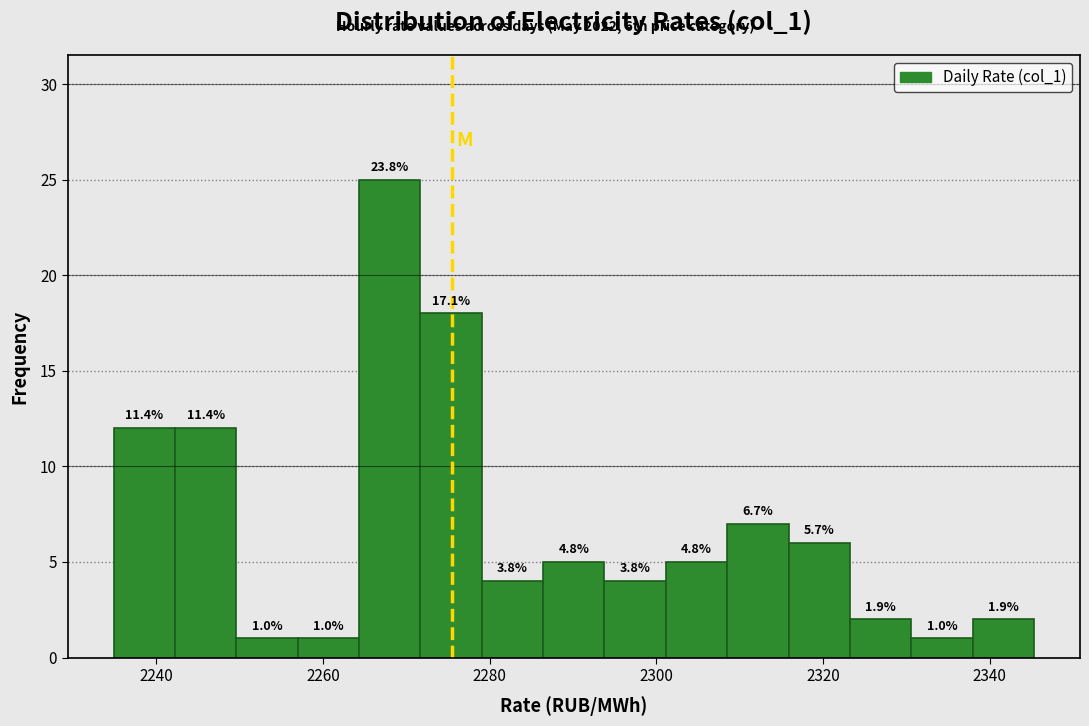

Around what value on the x-axis is the tallest bar? Give the approximate position of its centre, as read against the axis.

2268